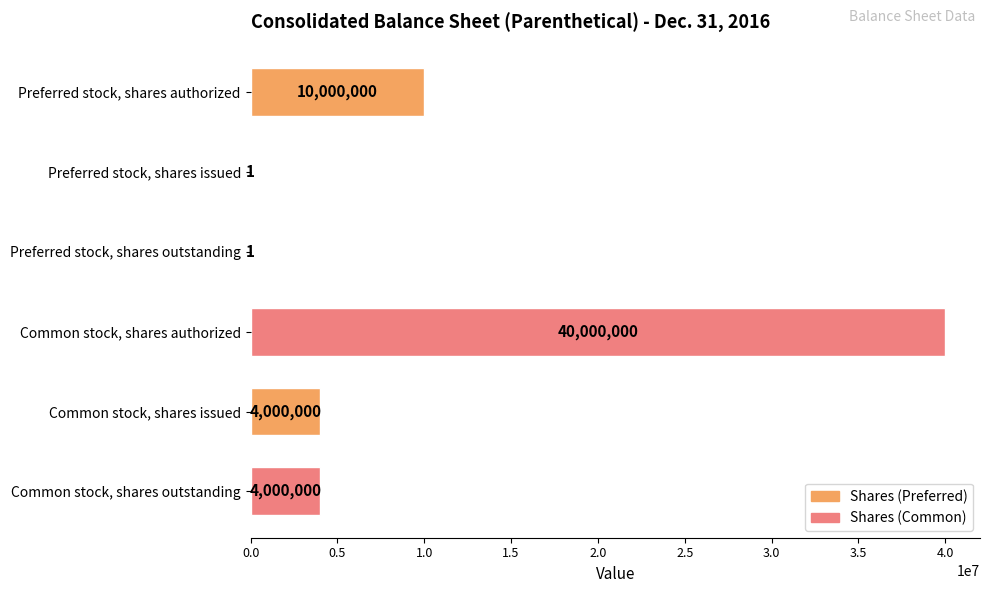

What is the sum of all values?

58000002